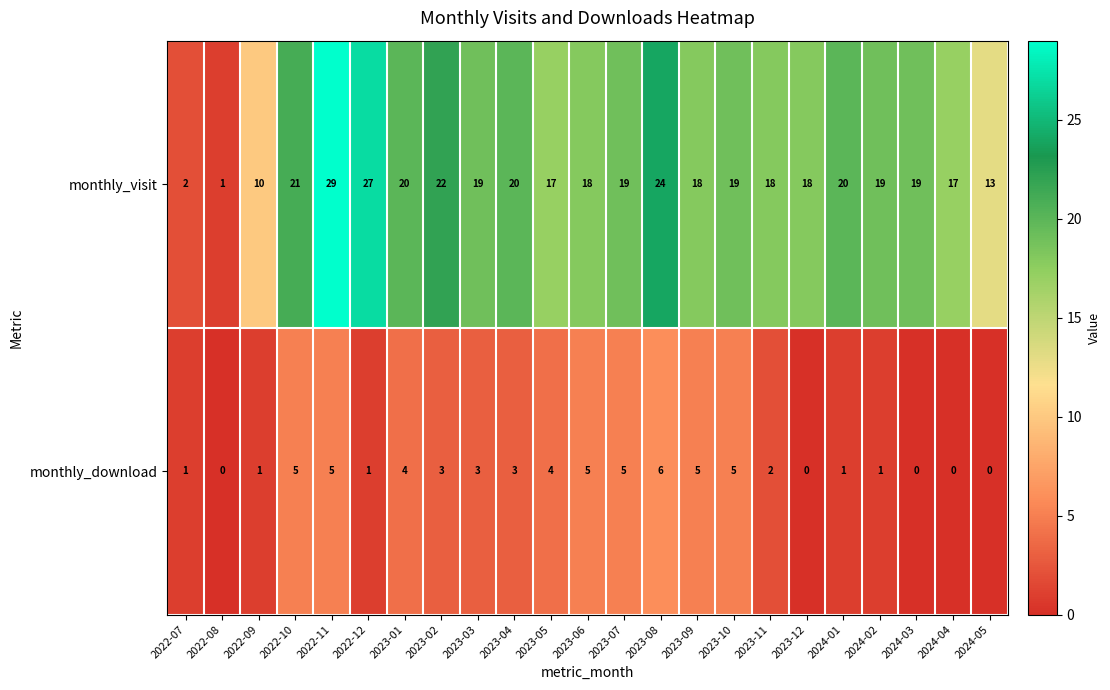

Is it true that monthly_download equals 2 at 2023-11?

True